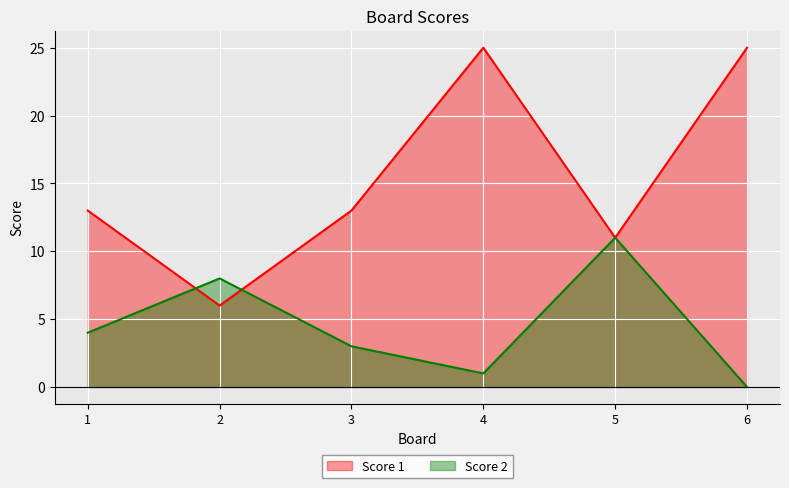

List the series in order of their overall mean, highest first.

Score 1, Score 2